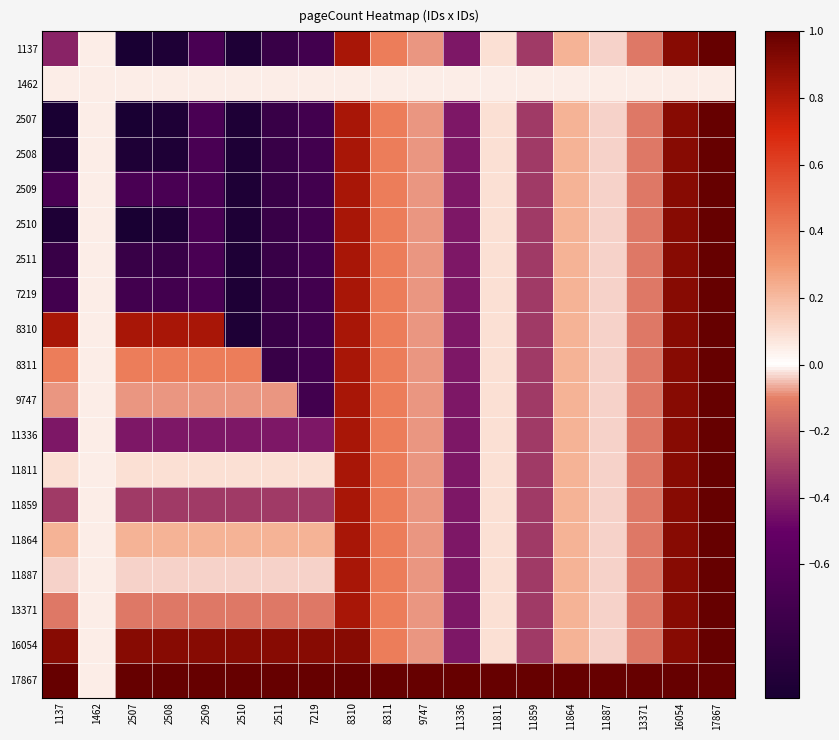

What is the total value across all series at 9747?

-0.3